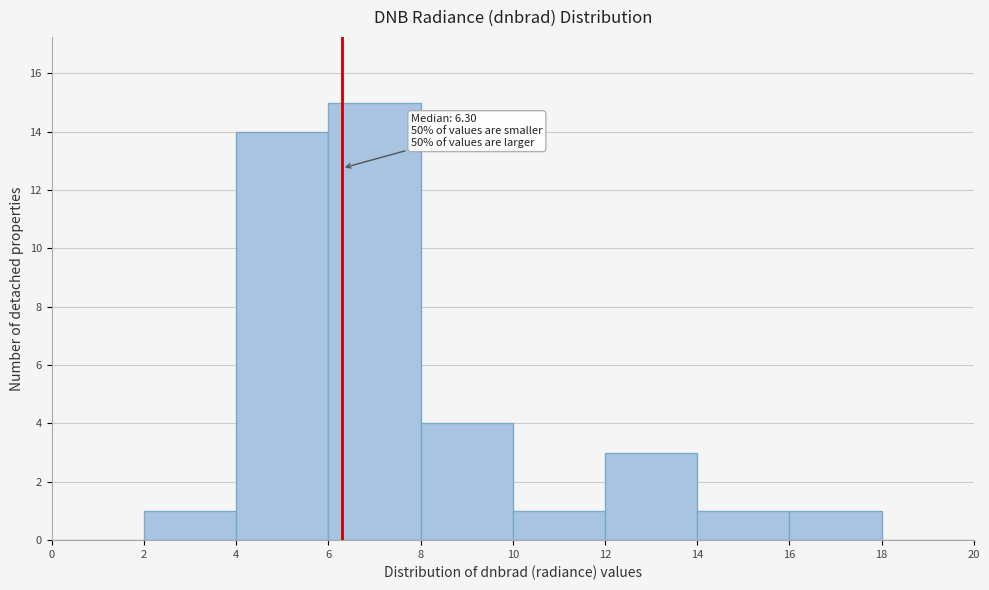

Over which range of the x-axis is the bar tallest?

6 to 8